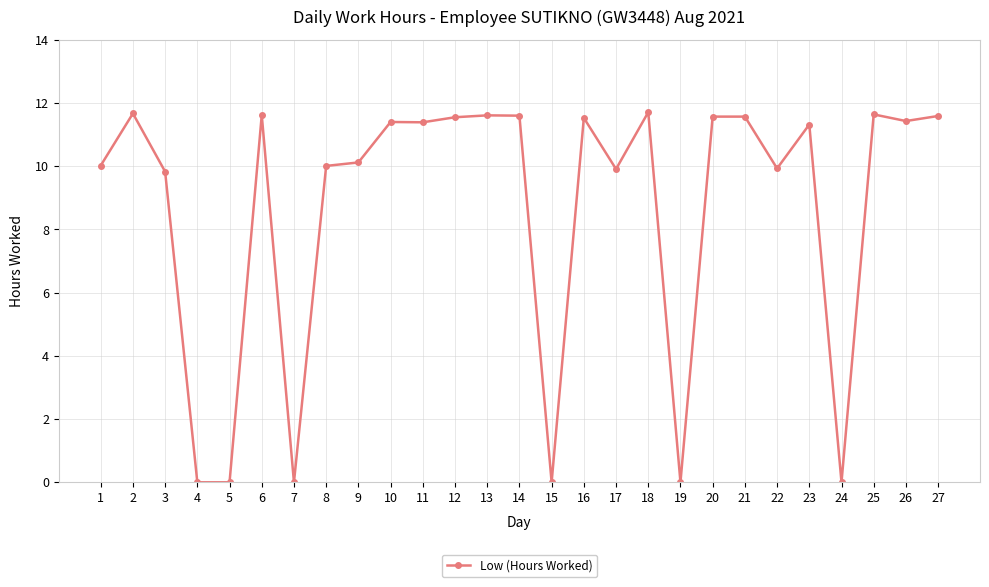

Between 12 and 17, which is larger?

12